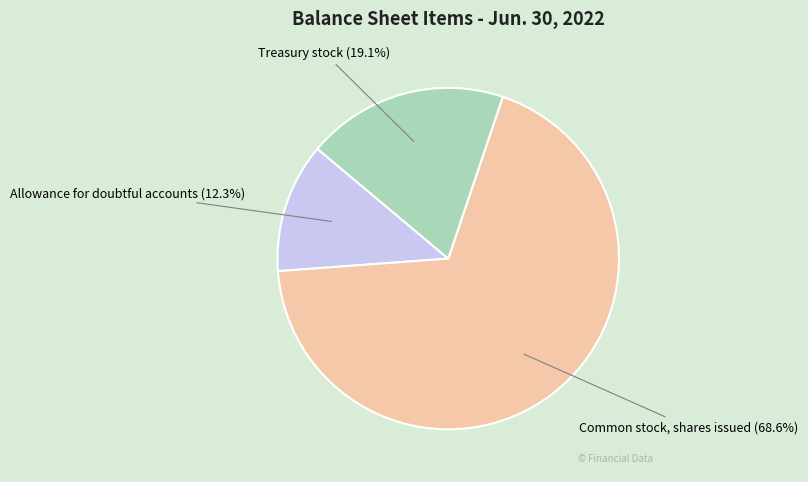

Which category accounts for the majority?

Common stock, shares issued